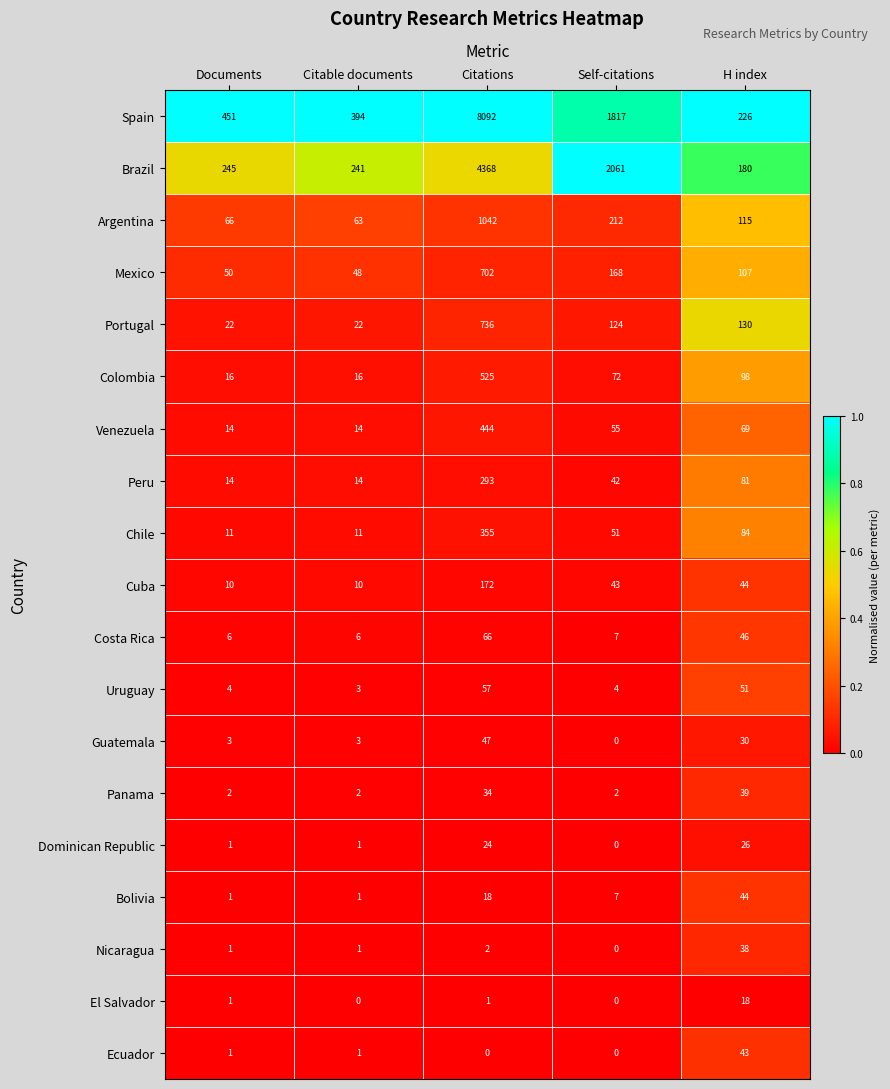

What is the sum of all Ecuador values?

45